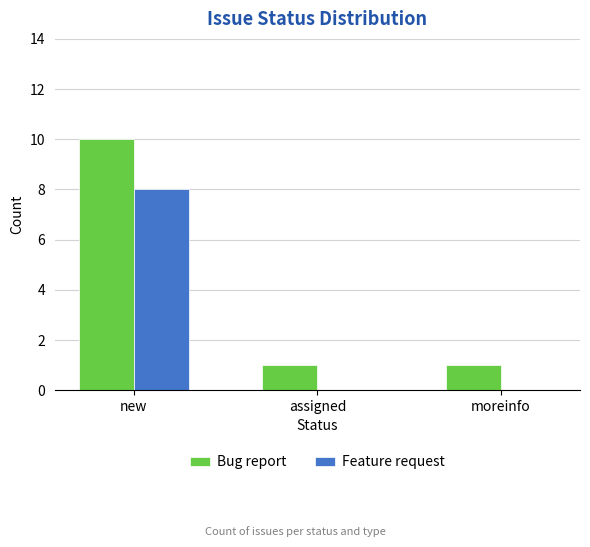

Reading right to left, transcribe all the data shown in this chart.

Bug report: 1	1	10
Feature request: 0	0	8